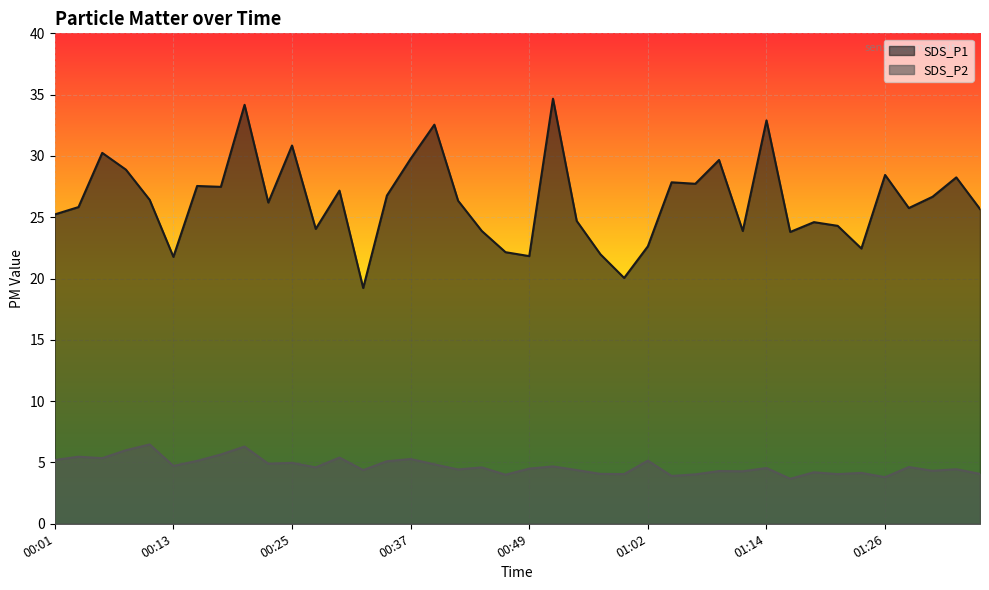

Reading left to right, what are all the values shown in this chart?

SDS_P1: 25.2	25.8	30.2	28.9	26.4	21.8	27.6	27.5	34.2	26.2	30.9	24.1	27.2	19.2	26.8	29.8	32.5	26.4	23.9	22.1	21.8	34.7	24.7	22.0	20.1	22.6	27.9	27.7	29.7	23.9	32.9	23.8	24.6	24.3	22.4	28.4	25.8	26.7	28.2	25.7
SDS_P2: 5.2	5.5	5.3	6.0	6.5	4.7	5.1	5.7	6.3	4.9	5.0	4.6	5.4	4.4	5.1	5.3	4.8	4.4	4.6	4.0	4.5	4.7	4.4	4.1	4.0	5.2	3.9	4.0	4.3	4.3	4.5	3.7	4.2	4.0	4.2	3.8	4.6	4.3	4.5	4.1